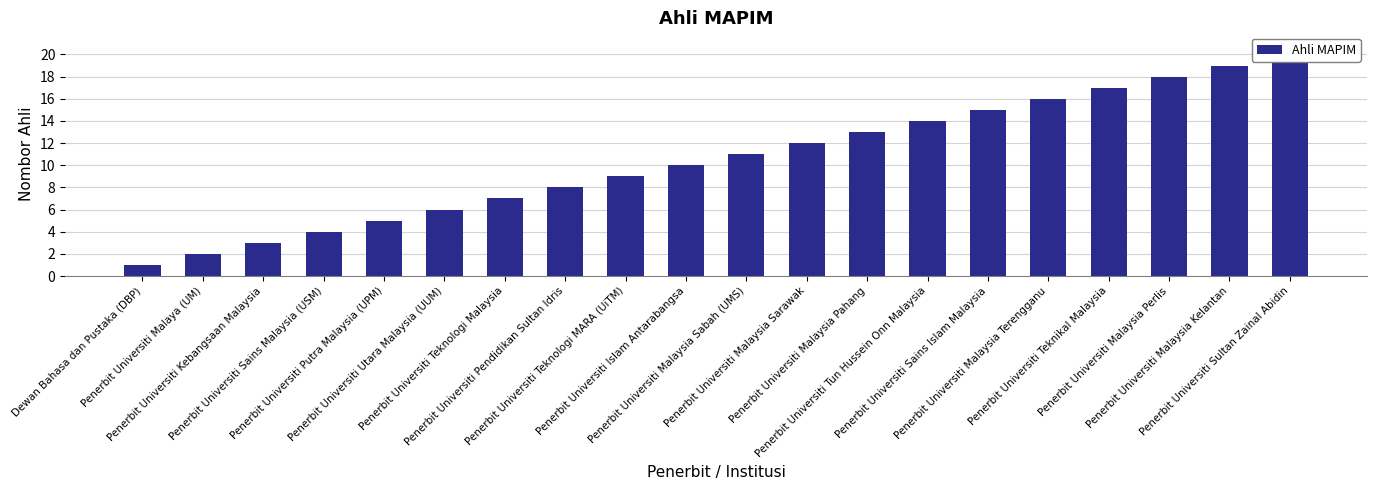

The chart shows a value of 8 at Penerbit Universiti Pendidikan Sultan Idris. True or false?

True